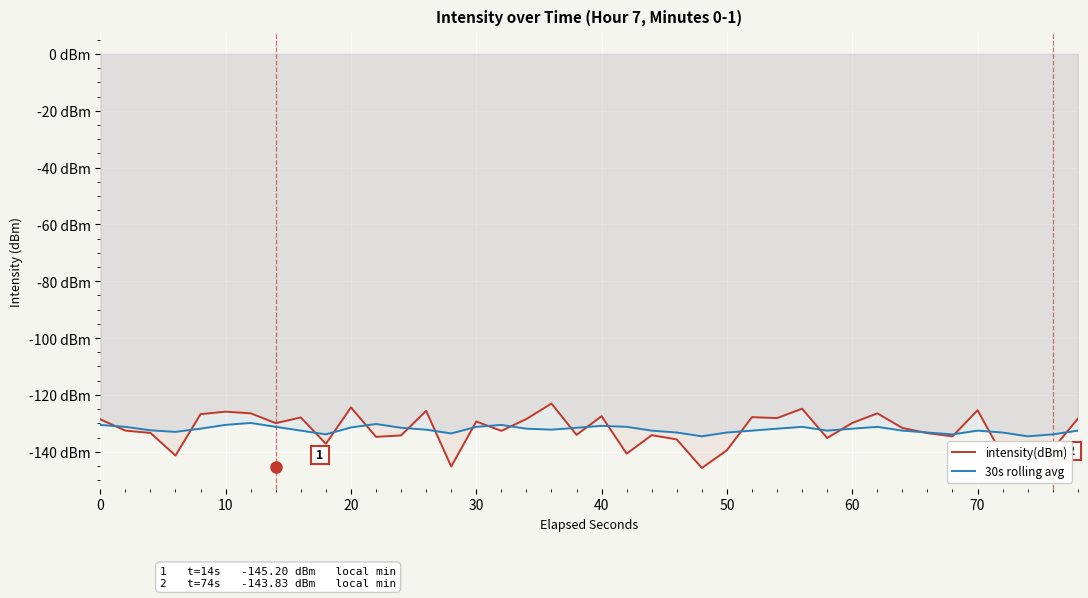

What are all the series names shown in the legend?

intensity(dBm), 30s rolling avg